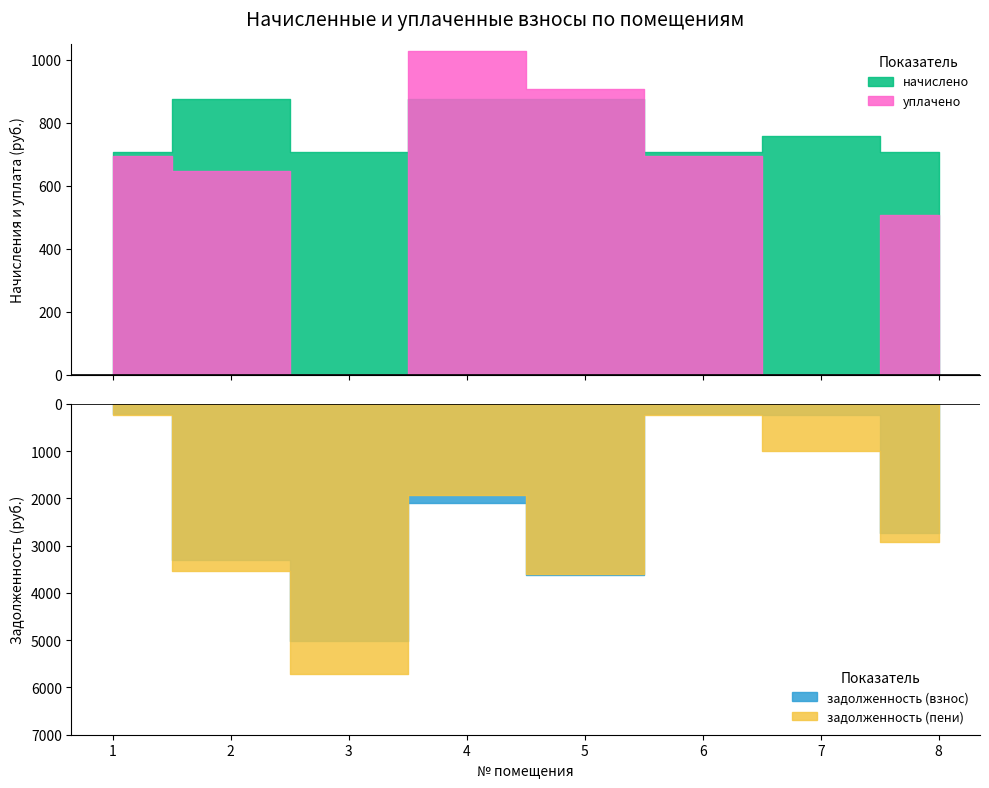

Reading left to right, what are all the values shown in this chart?

начислено: 1=705.9	2=874.3	3=705.9	4=874.3	5=874.3	6=705.9	7=758.6	8=705.9
уплачено: 1=694.7	2=646.4	3=0.0	4=1025.6	5=906.8	6=694.7	7=0.0	8=506.3
задолженность (взнос): 1=224.1	2=3305.7	3=5019.5	4=2087.7	5=3623.1	6=224.1	7=240.8	8=2732.0
задолженность (пени): 1=235.3	2=3533.6	3=5725.5	4=1936.4	5=3590.6	6=235.3	7=999.5	8=2931.7